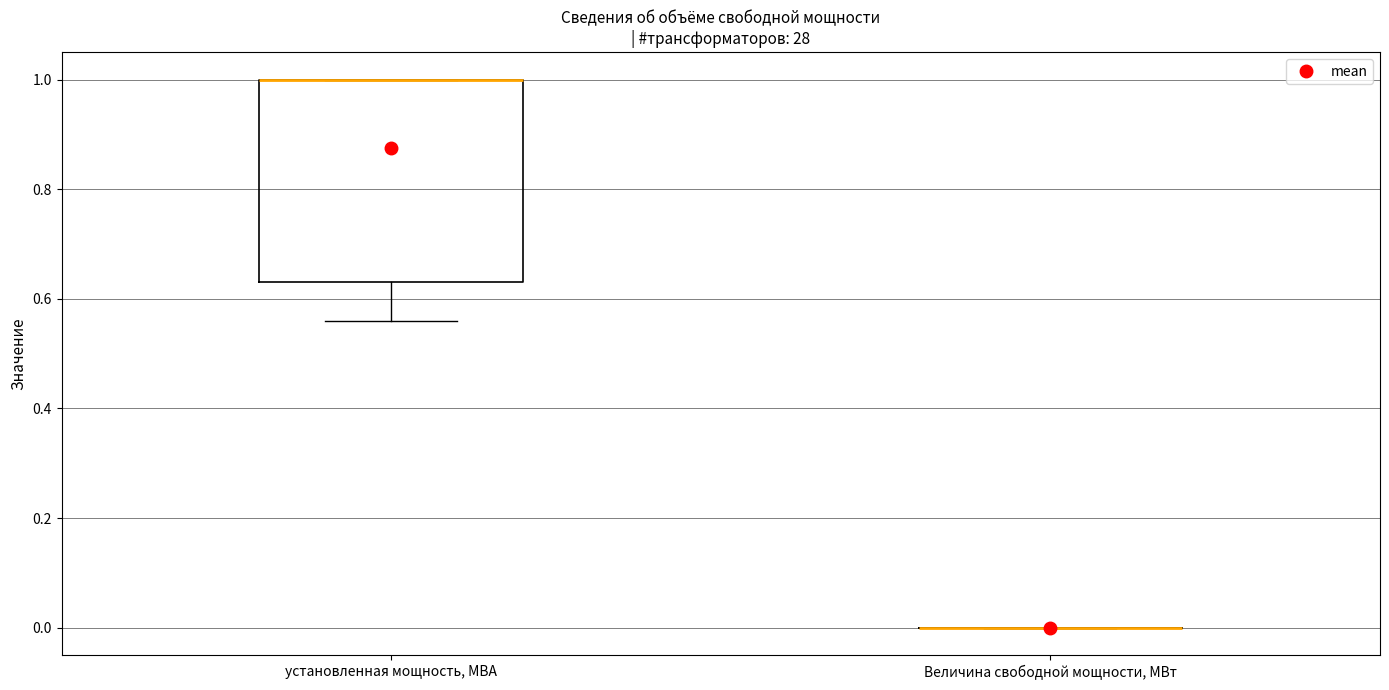

Reading left to right, read every box against the y-axis: the position of its median line, the range the box covers, and the ends of its whiskers. The values are not printed on the chart, so give them approximately, as read against the axis.

установленная мощность, МВА: median 1.00 (drawn on the box's upper edge), box 0.64 to 1.00, whiskers 0.56 to 1.00
Величина свободной мощности, МВт: box collapsed to a line at 0.00, whiskers 0.00 to 0.00